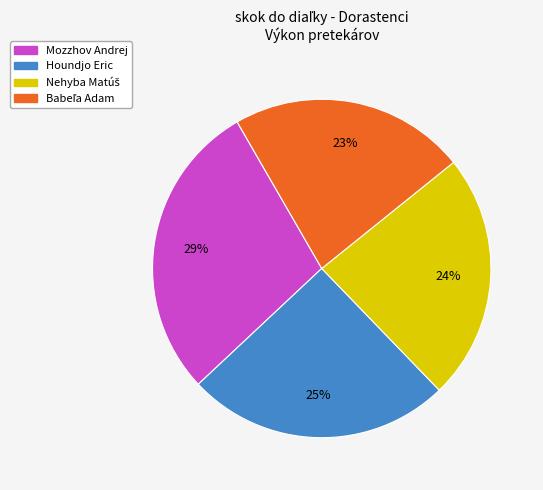

To the nearest percent, what percentage of the pie is Houndjo Eric?

25%